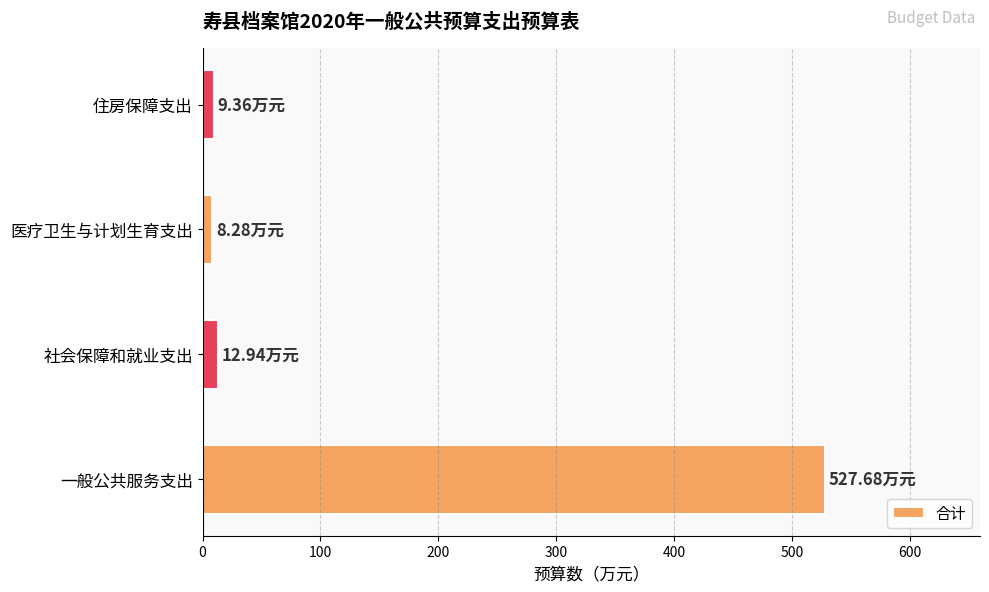

What is the difference between the maximum and minimum values?

519.4